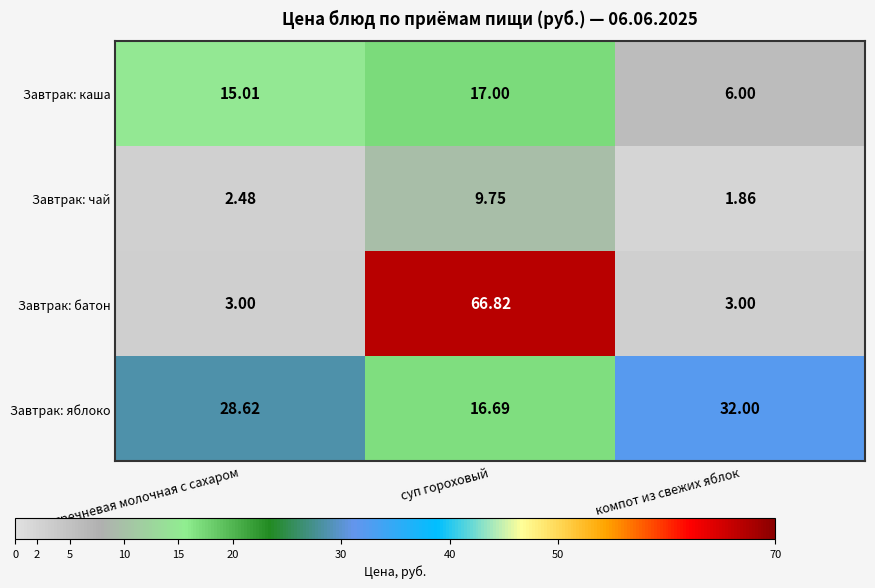

At which label is Завтрак: яблоко closest to 24?

каша гречневая молочная с сахаром